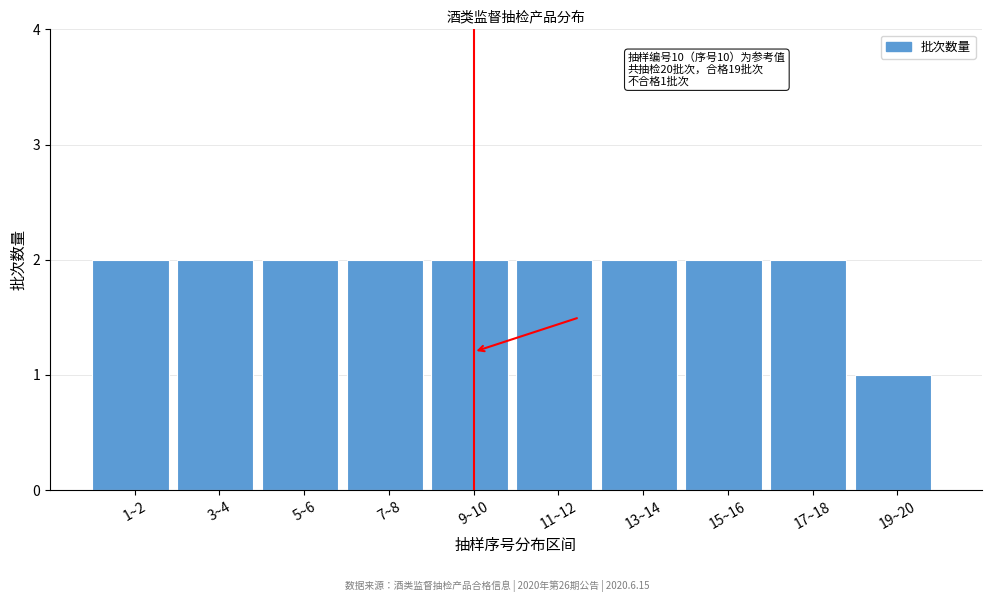

Reading right to left, list all the values displayed in this chart.

1	2	2	2	2	2	2	2	2	2